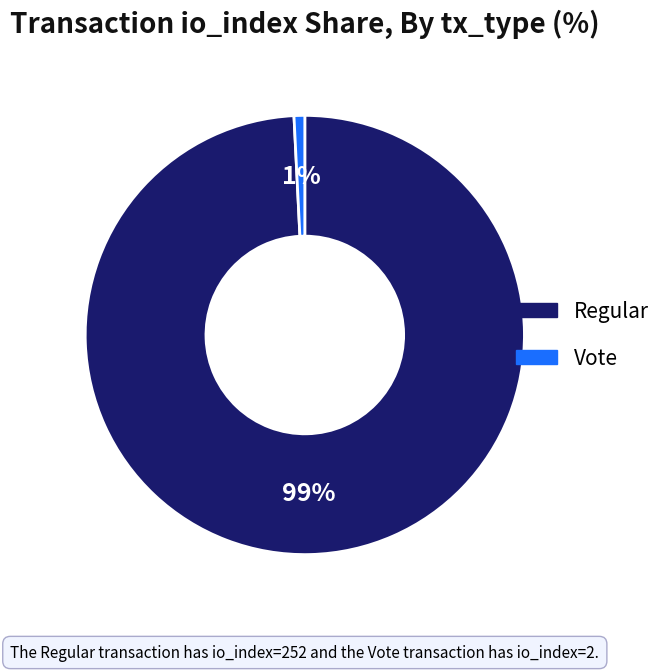

To the nearest percent, what is the average slice percentage?

50%